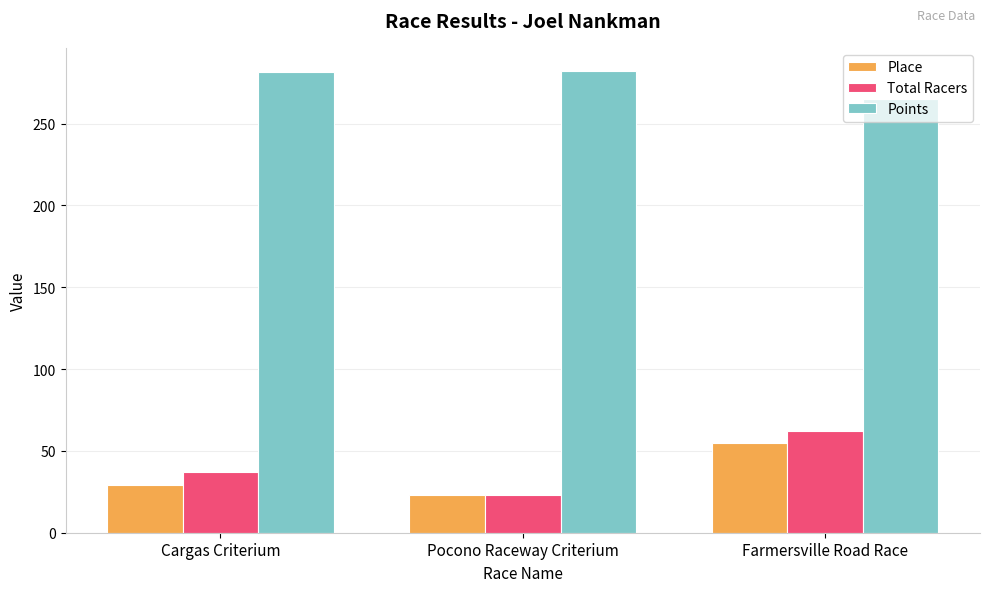

Is the value of Total Racers at Cargas Criterium greater than the value of Place at Farmersville Road Race?

No